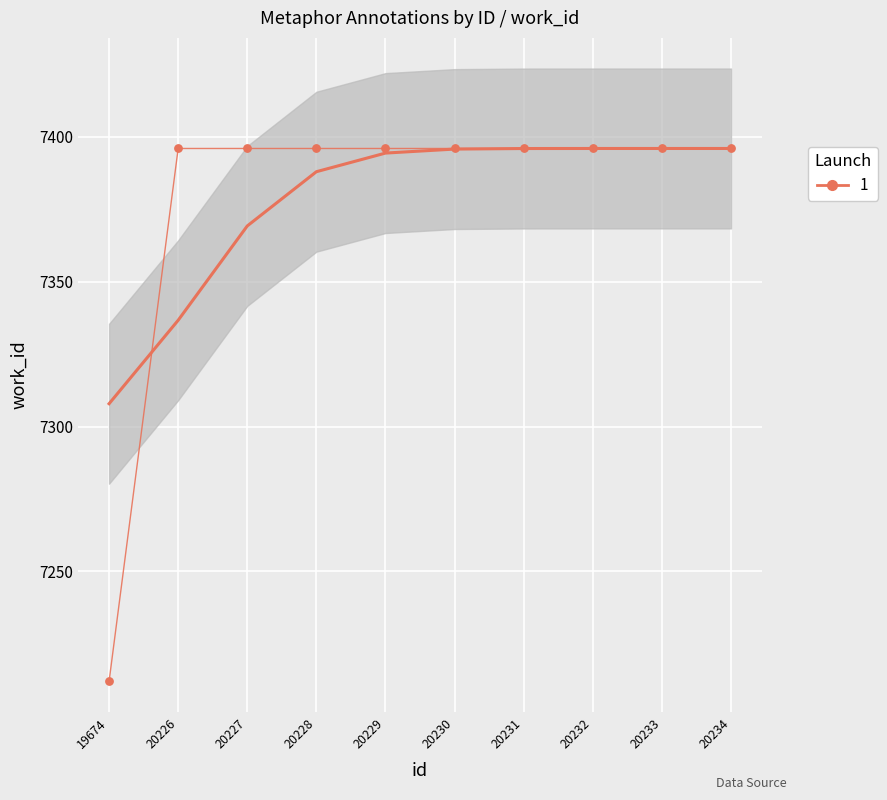

What is the ratio of the value at 20233 to the value at 20226?

1.0